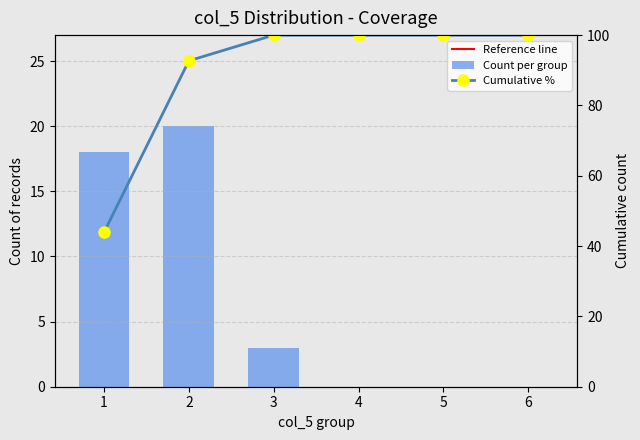

How many values in the count series exceed 3?

2